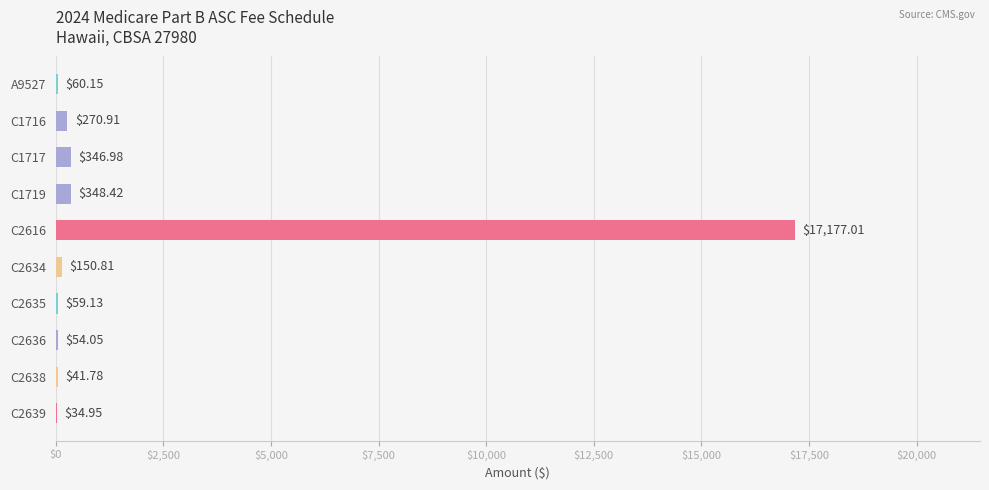

What is the approximate value at C2639?

35.0